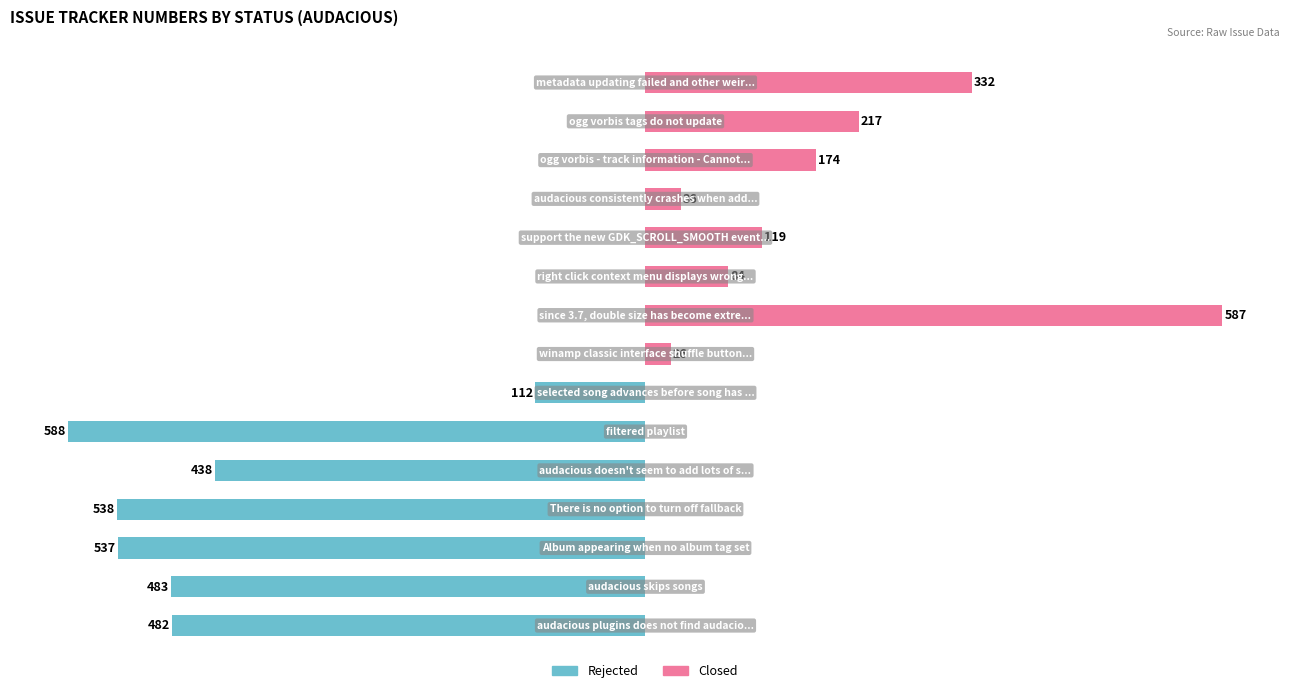

True or false: Rejected has a value of 0 at 14.

True